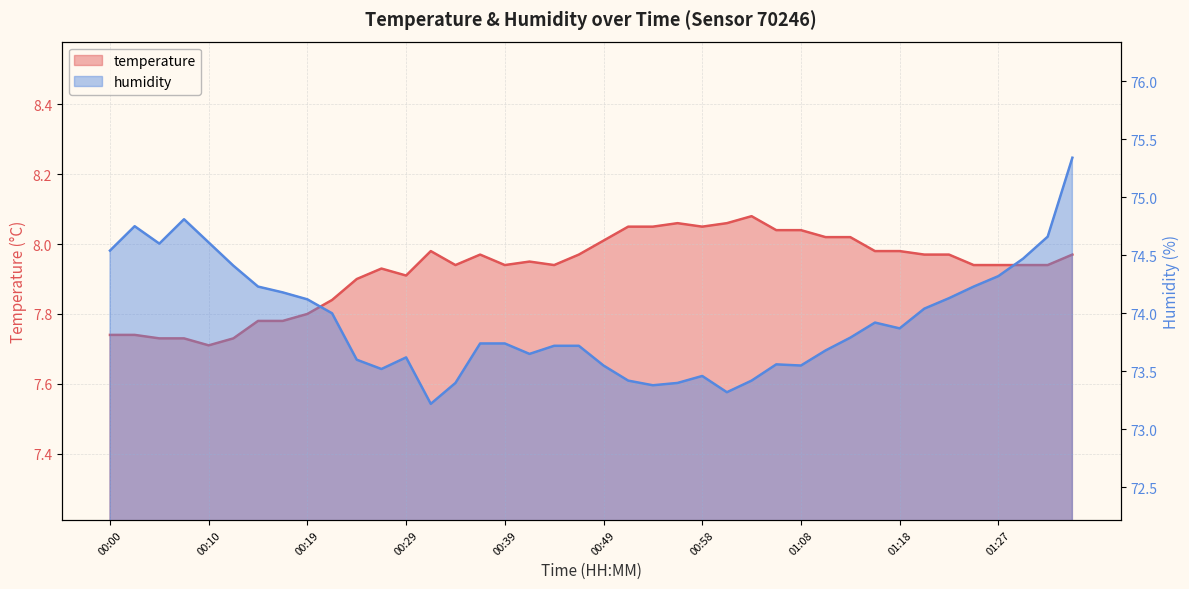

At which label is humidity closest to 74?

00:22